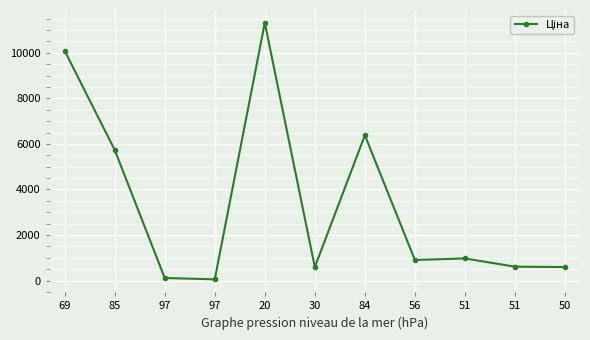

What is the difference between the second highest and minimum values?

10028.1